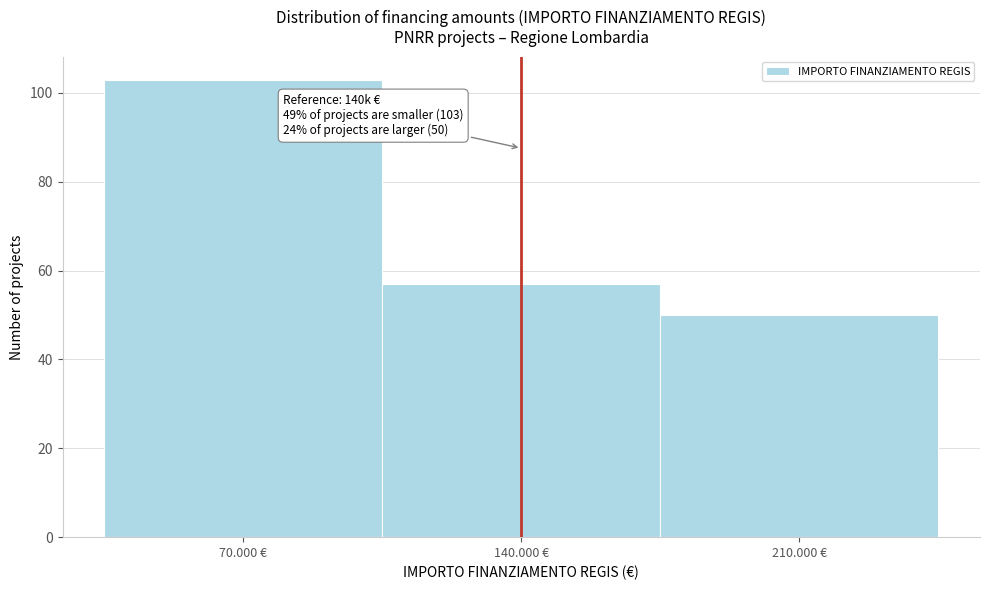

Reading left to right, list all the values displayed in this chart.

103	57	50